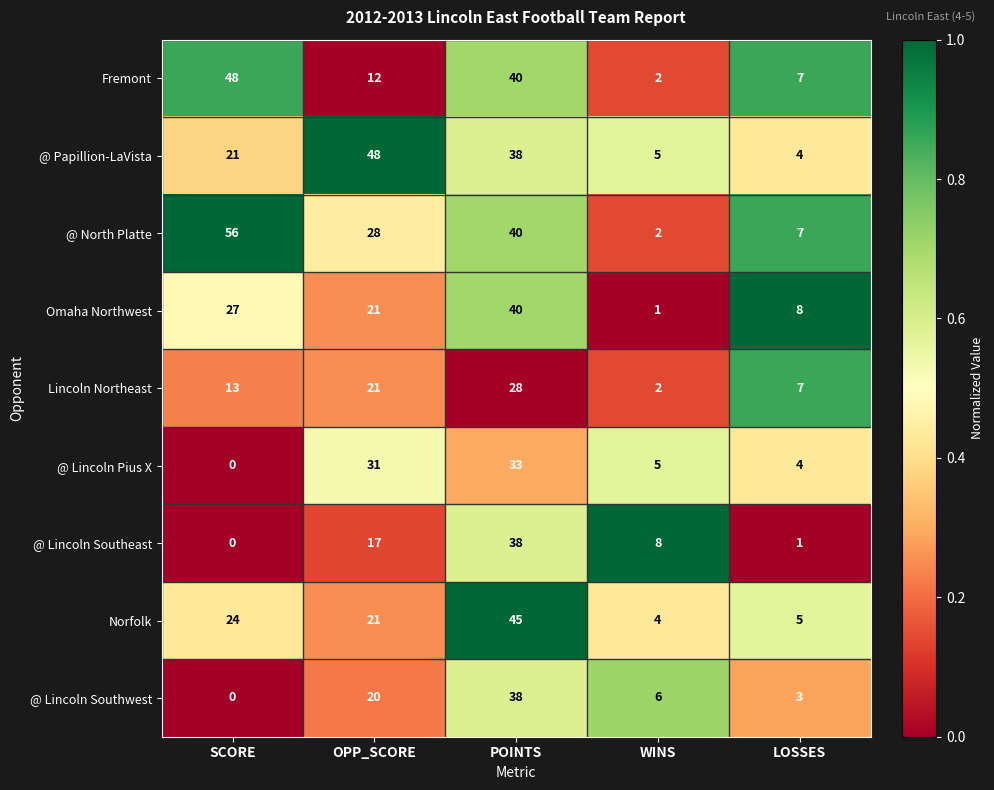

The Omaha Northwest series shows 21 at OPP_SCORE. True or false?

True